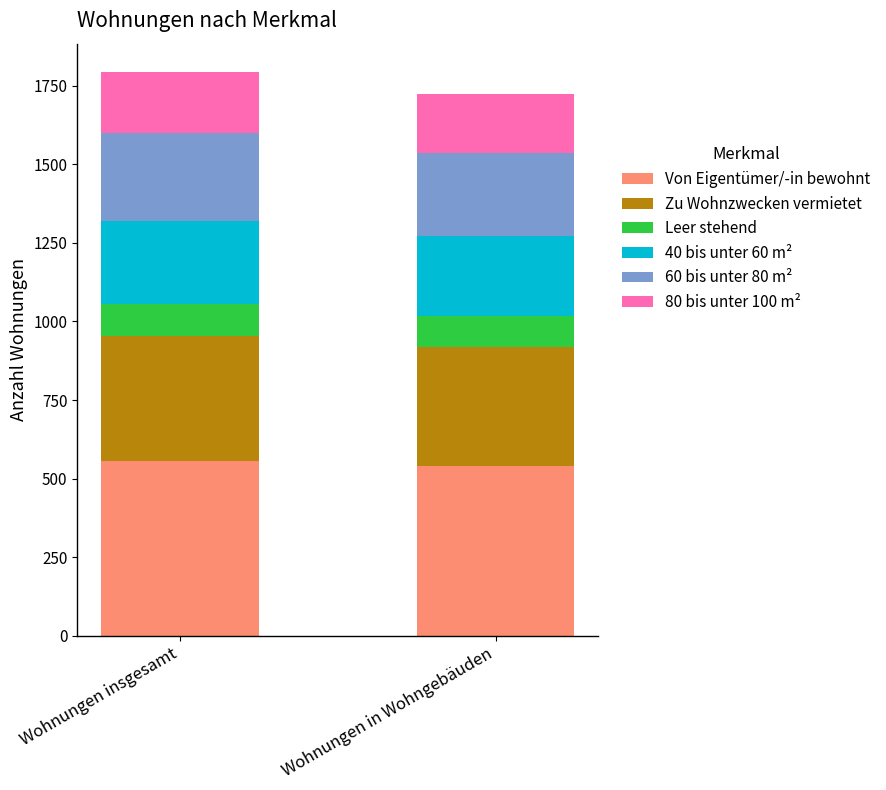

Reading left to right, what are the values for Von Eigentümer/-in bewohnt?

Wohnungen insgesamt=556	Wohnungen in Wohngebäuden=541